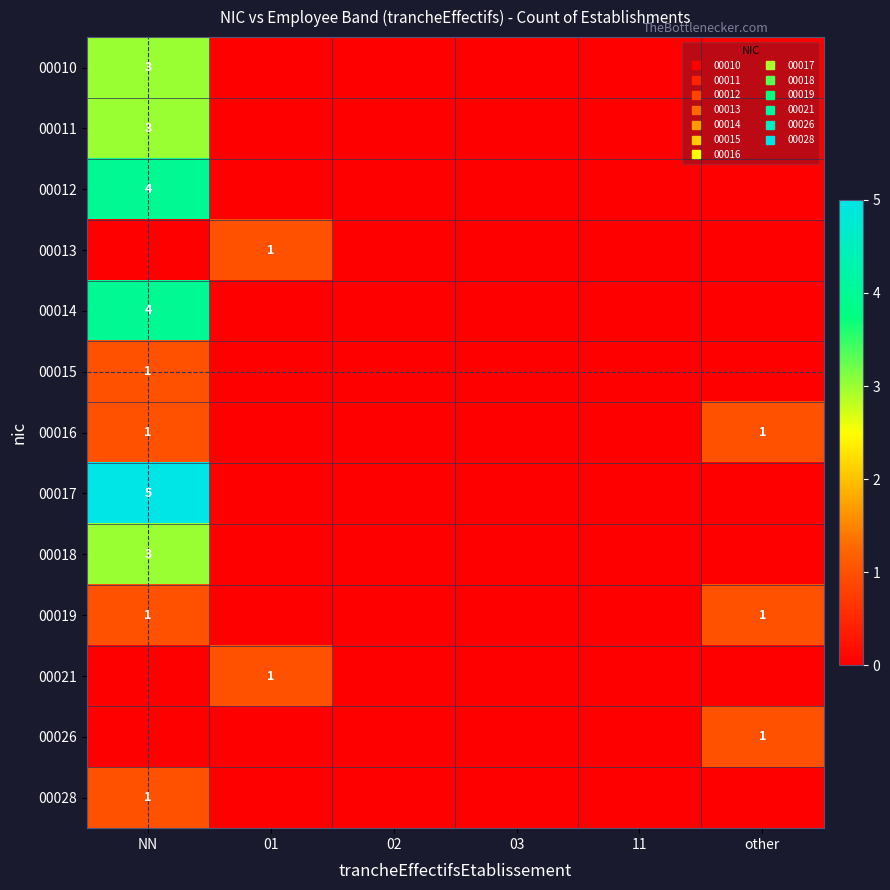

Which series has the widest spread of values?

00017